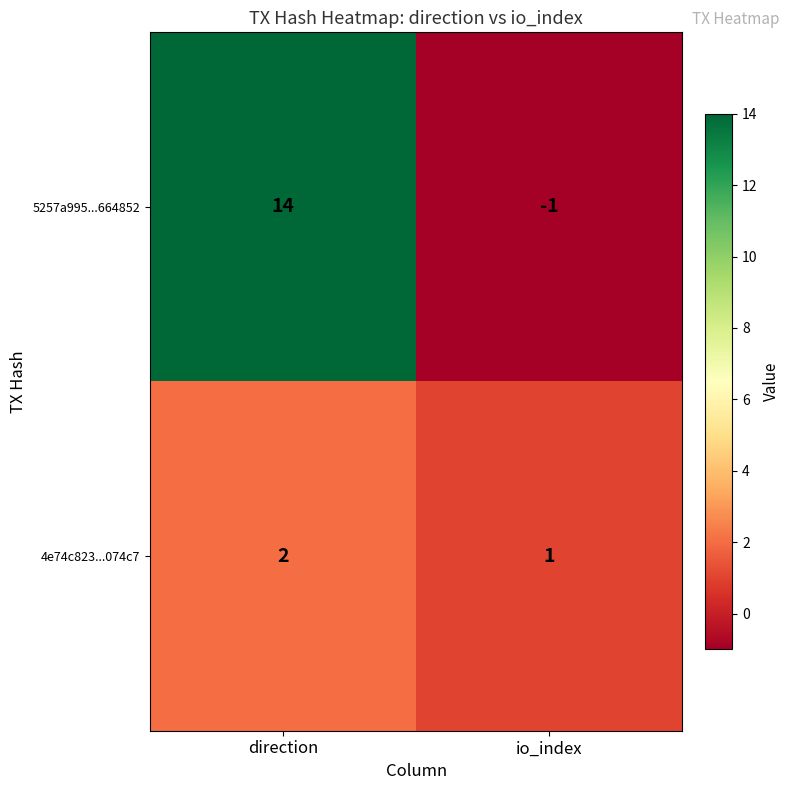

Is the value of 4e74c823...074c7 at io_index greater than the value of 5257a995...664852 at io_index?

Yes